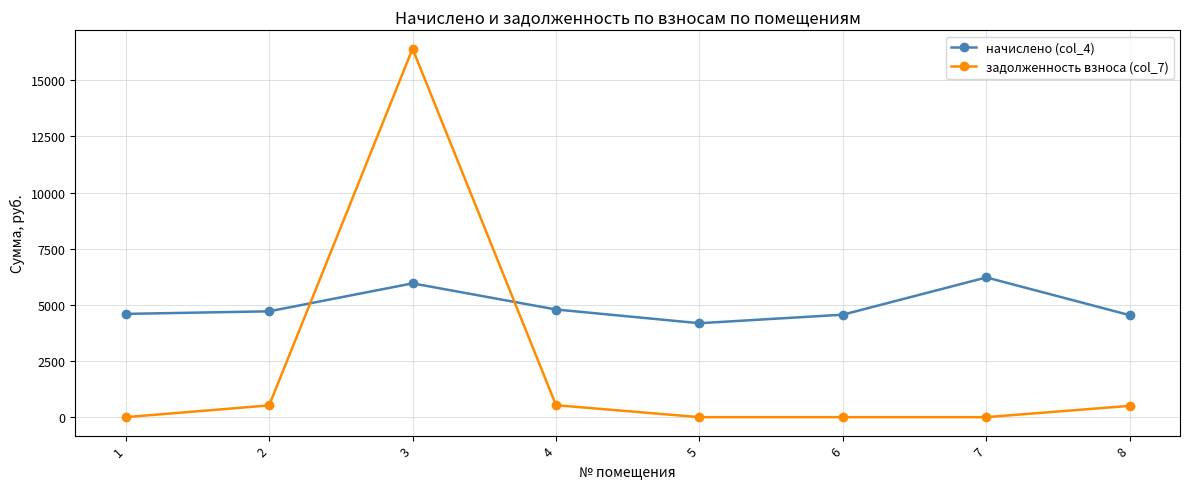

List the series in order of their peak value, highest first.

задолженность взноса (col_7), начислено (col_4)